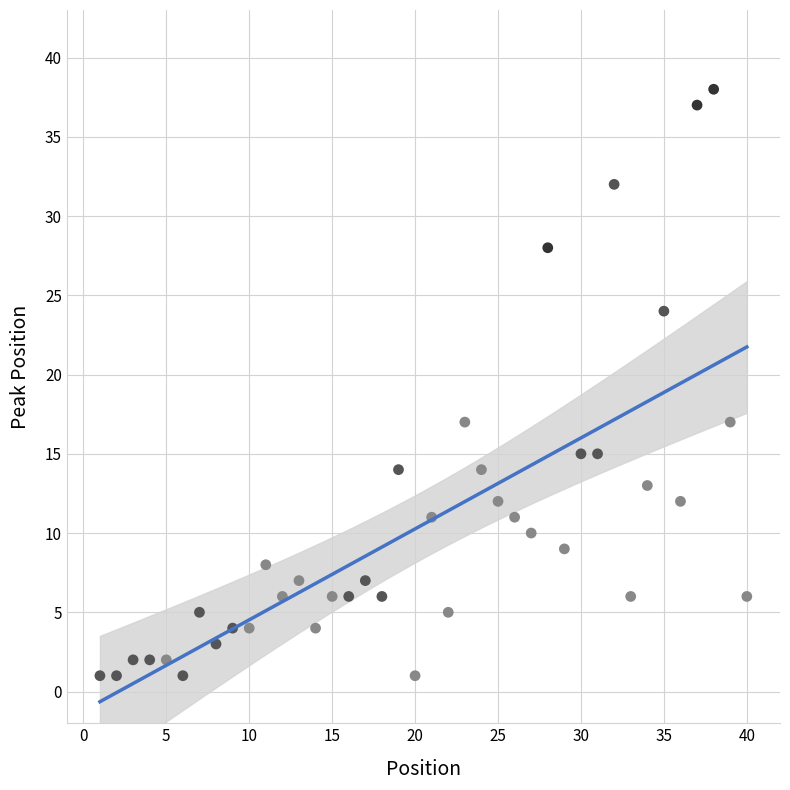

What is the range of Y values (max minus min)?

37